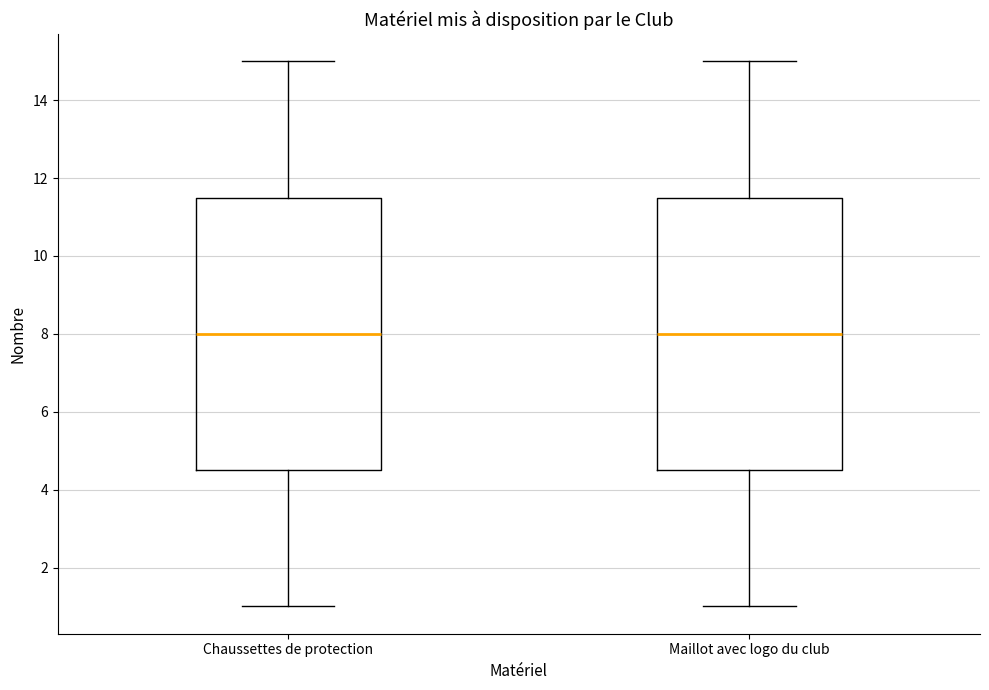

Reading left to right, transcribe this box plot: for each box, give where its median line is, the range the box spans, and where its two whiskers end, as read against the y-axis. The values are not printed on the chart, so give them approximately, as read against the axis.

Chaussettes de protection: median 8.0, box 4.6 to 11.6, whiskers 1.0 to 15.0
Maillot avec logo du club: median 8.0, box 4.6 to 11.6, whiskers 1.0 to 15.0